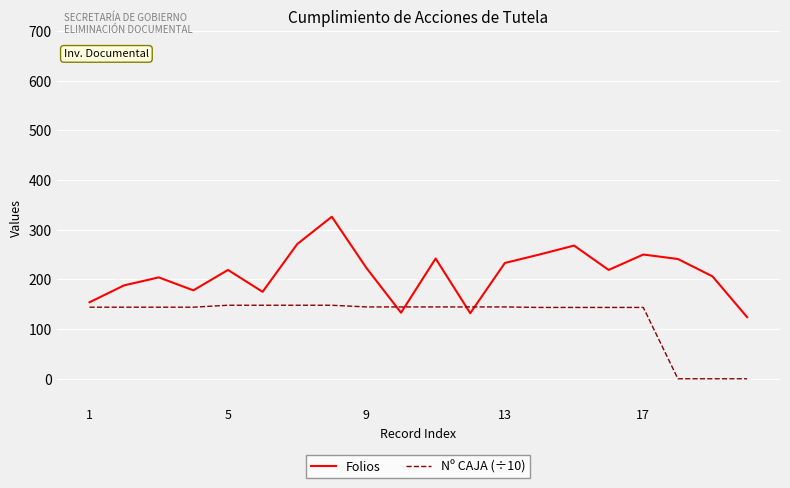

What is the sum of all Folios values?

4236.0